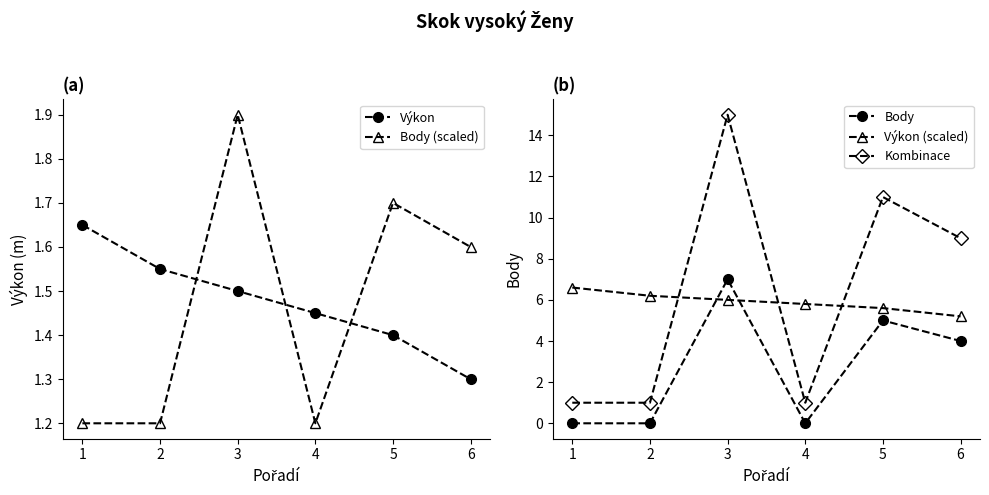

What is the value of the Kombinace point at the 4th from the left?

1.0